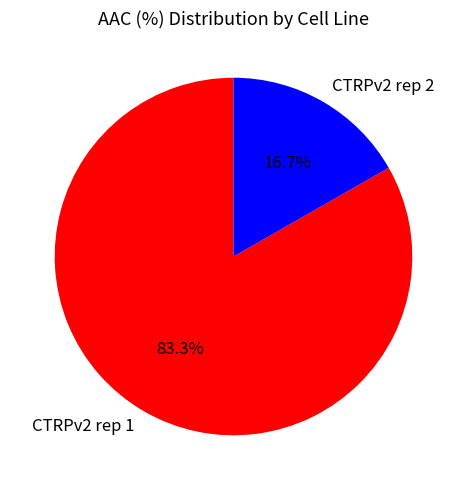

To the nearest percent, what is the difference between the CTRPv2 rep 2 and CTRPv2 rep 1 slice percentages?

67%